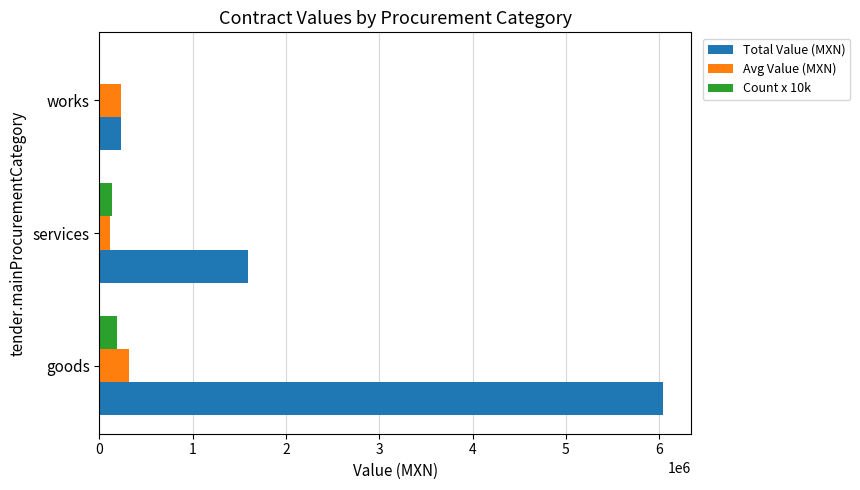

At how many categories does at least one series exceed 5569958?

1